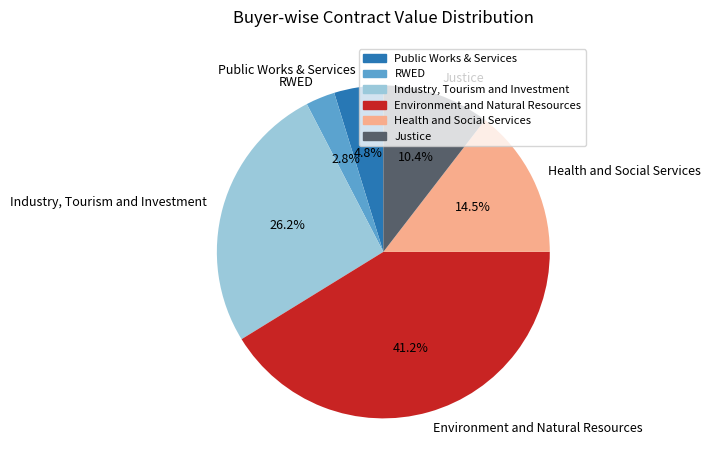

What percentage is NOT represented by Justice?

89.6%